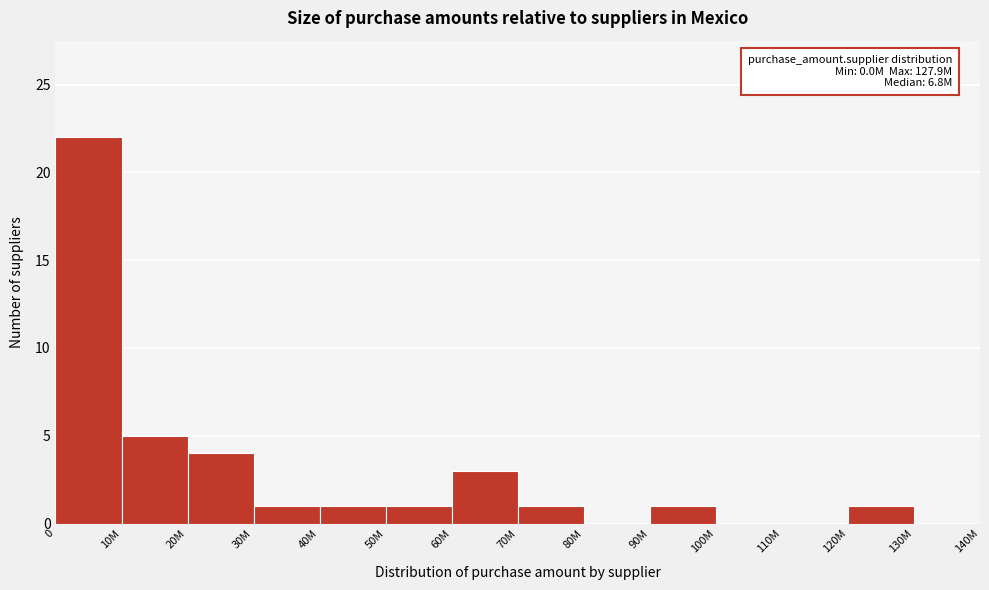

Reading left to right, list all the values displayed in this chart.

0=22	10M=5	20M=4	30M=1	40M=1	50M=1	60M=3	70M=1	80M=0	90M=1	100M=0	110M=0	120M=1	130M=0